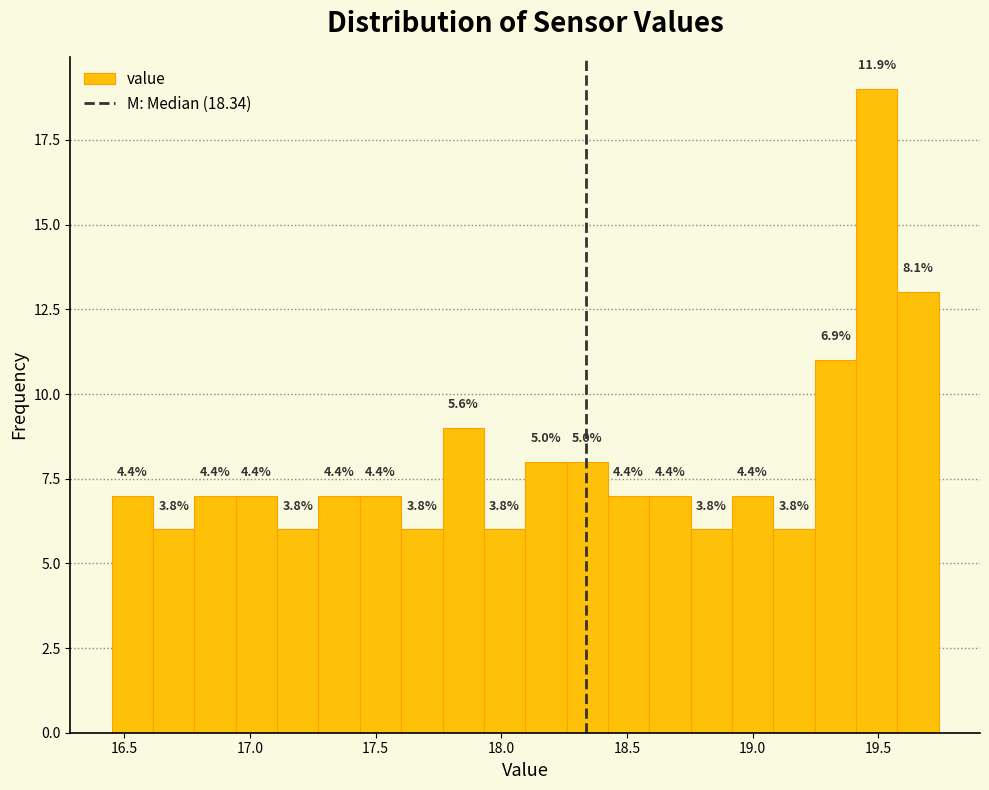

Read against the x-axis, roughly where is the centre of the tallest bar?

19.50